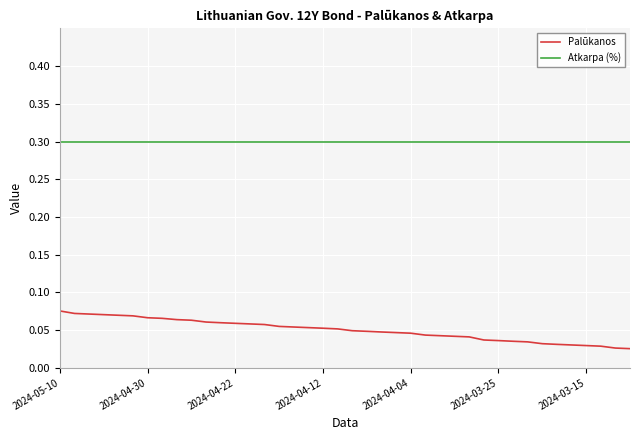

What is the greatest value displayed?

0.3